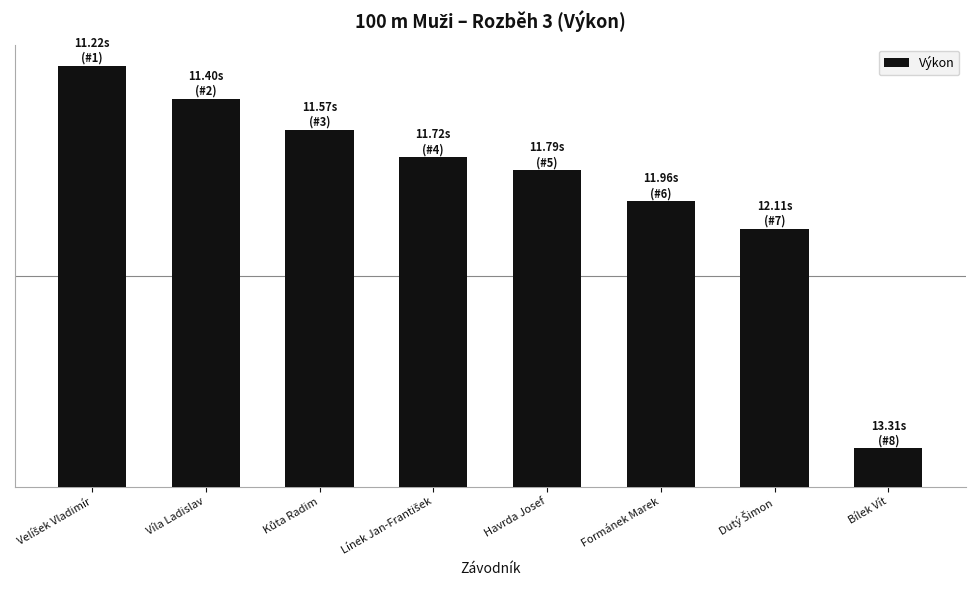

List the labels in order of value, largest first.

Velíšek Vladimír, Víla Ladislav, Kůta Radim, Línek Jan-František, Havrda Josef, Formánek Marek, Dutý Šimon, Bílek Vít